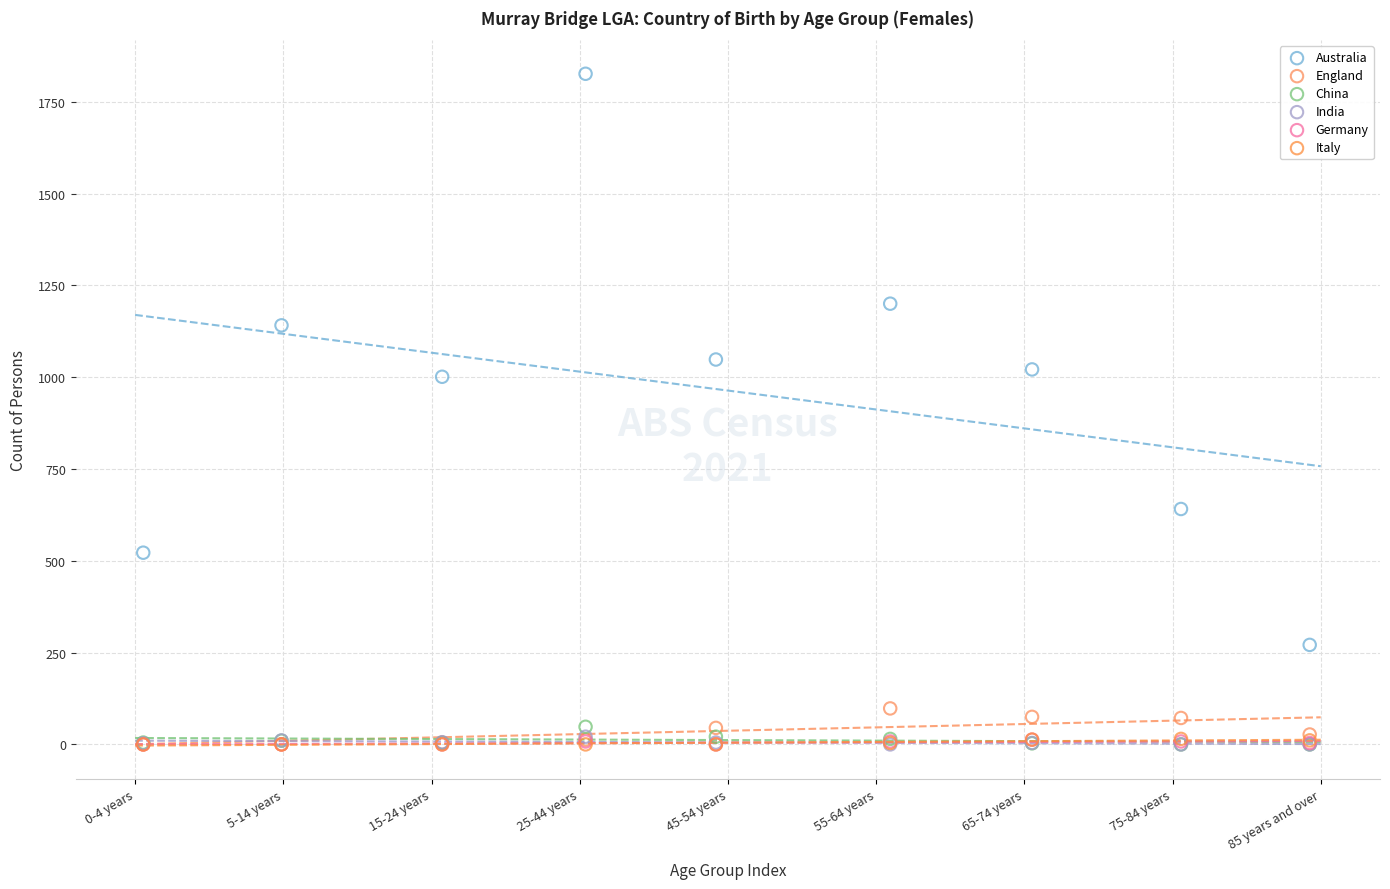

Which series contains the highest Y value?

Australia